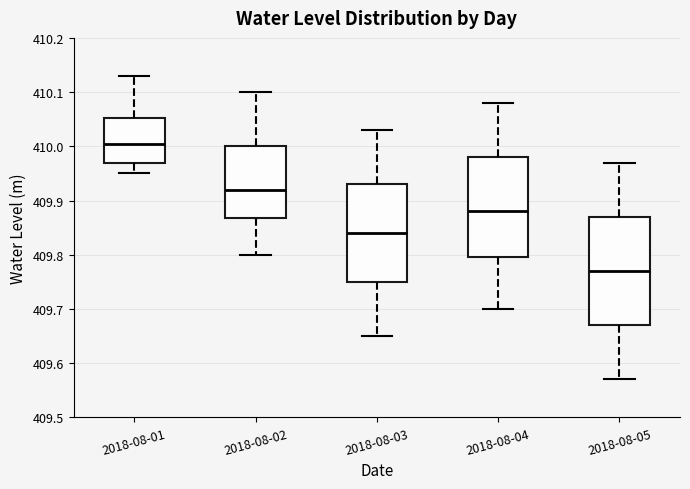

Which box's median line is the lowest?

2018-08-05